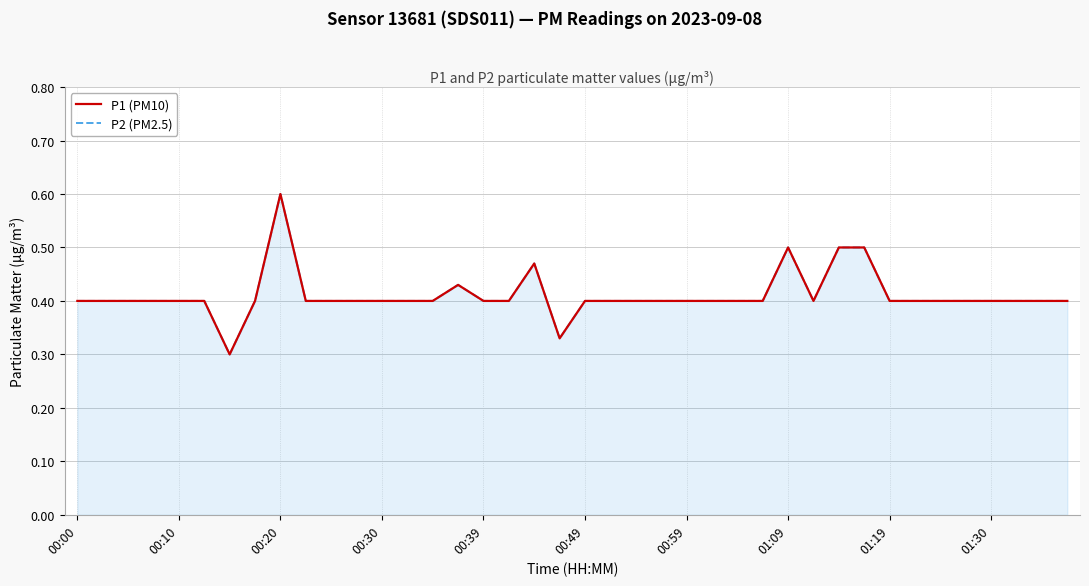

Is it true that P2 (PM2.5) equals 0.7 at 37?

False